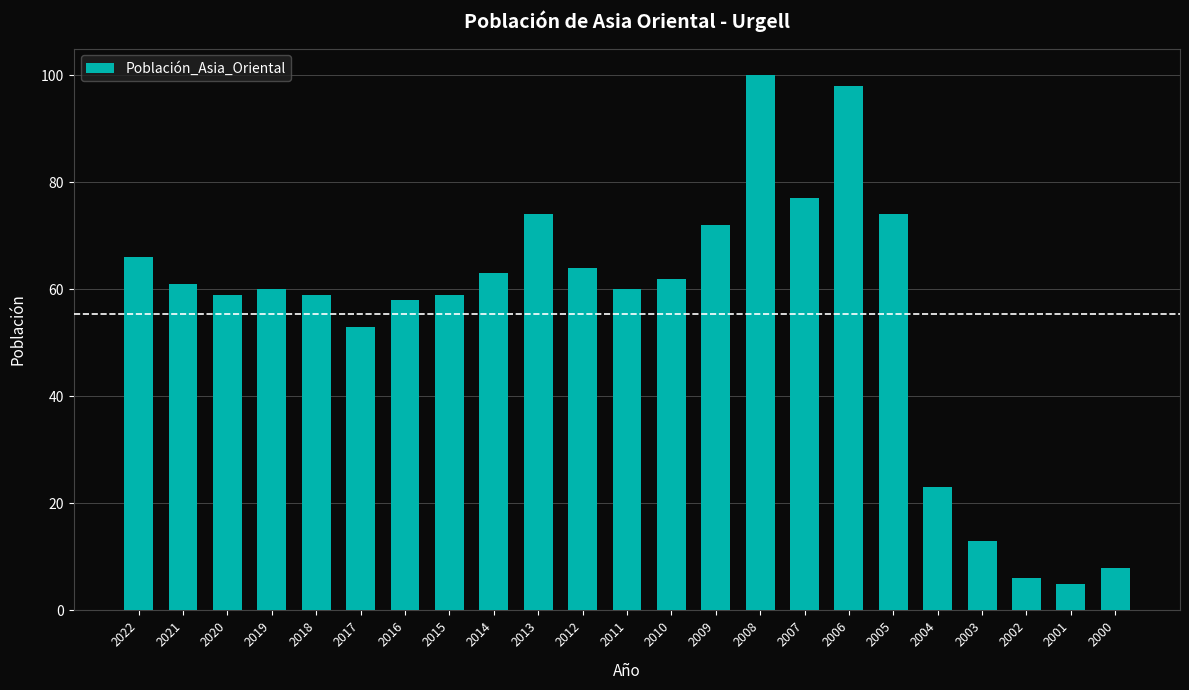

What is the ratio of the value at 2010 to the value at 2004?

2.7